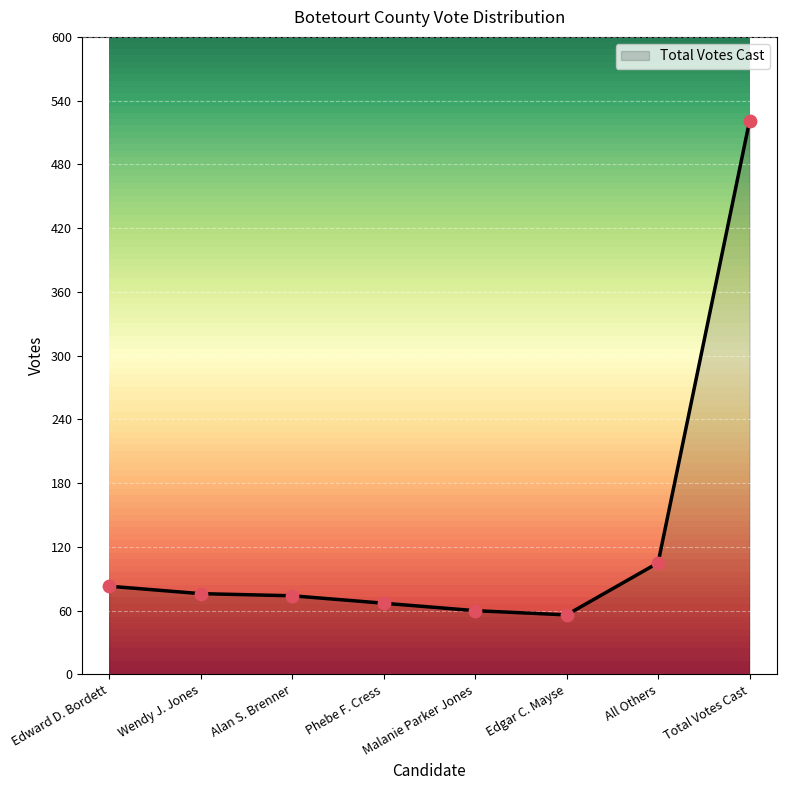

Which has a higher value, Alan S. Brenner or Edward D. Bordett?

Edward D. Bordett